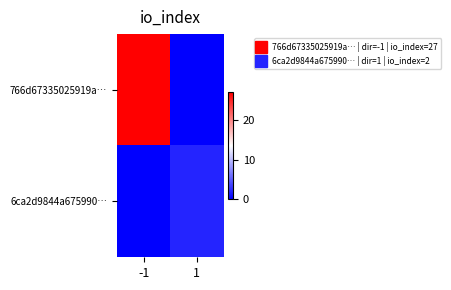

What is the spread (max minus min) of values at 1?

2